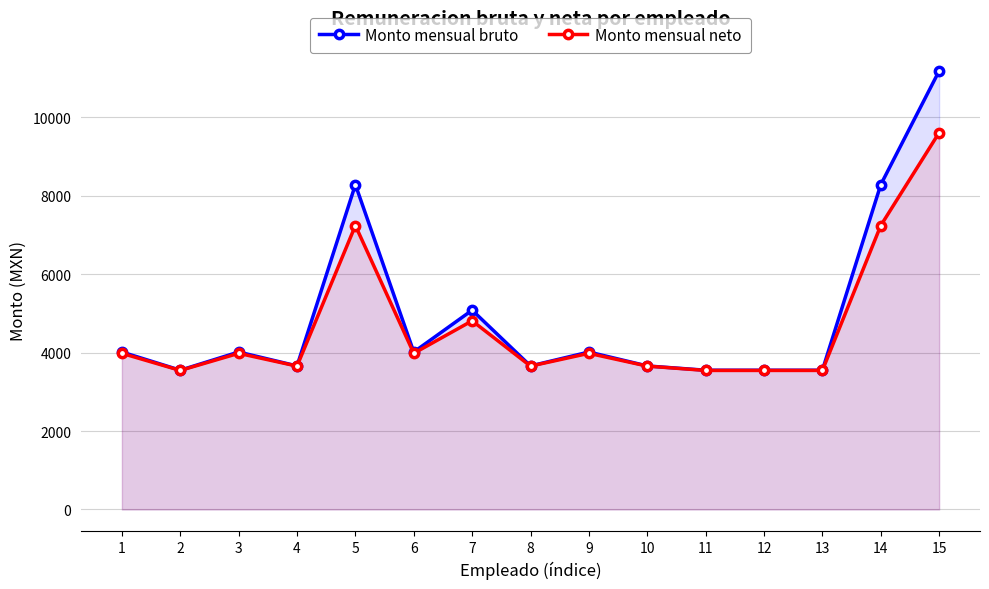

At 15, list the series in order from smallest to largest.

Monto mensual neto, Monto mensual bruto